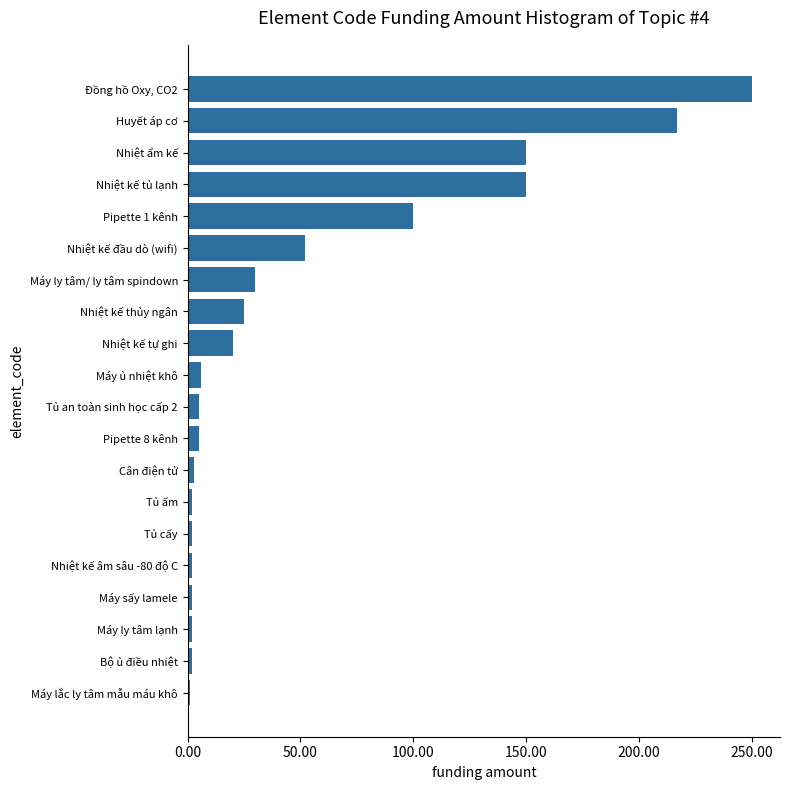

What is the approximate value at Nhiệt kế tủ lạnh?

150